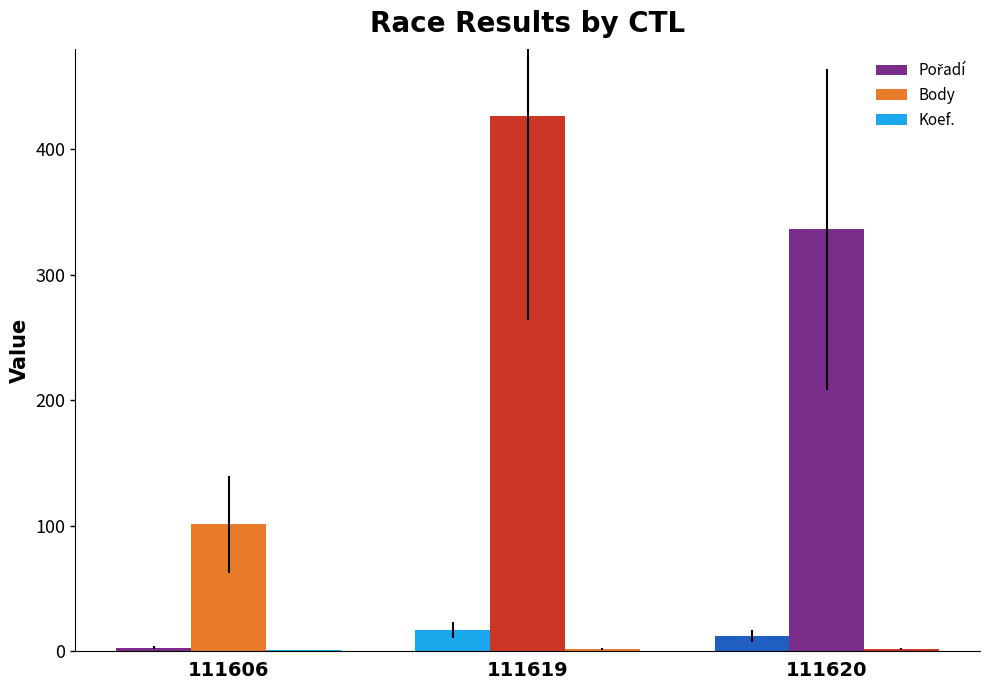

How many groups of bars are there?

3